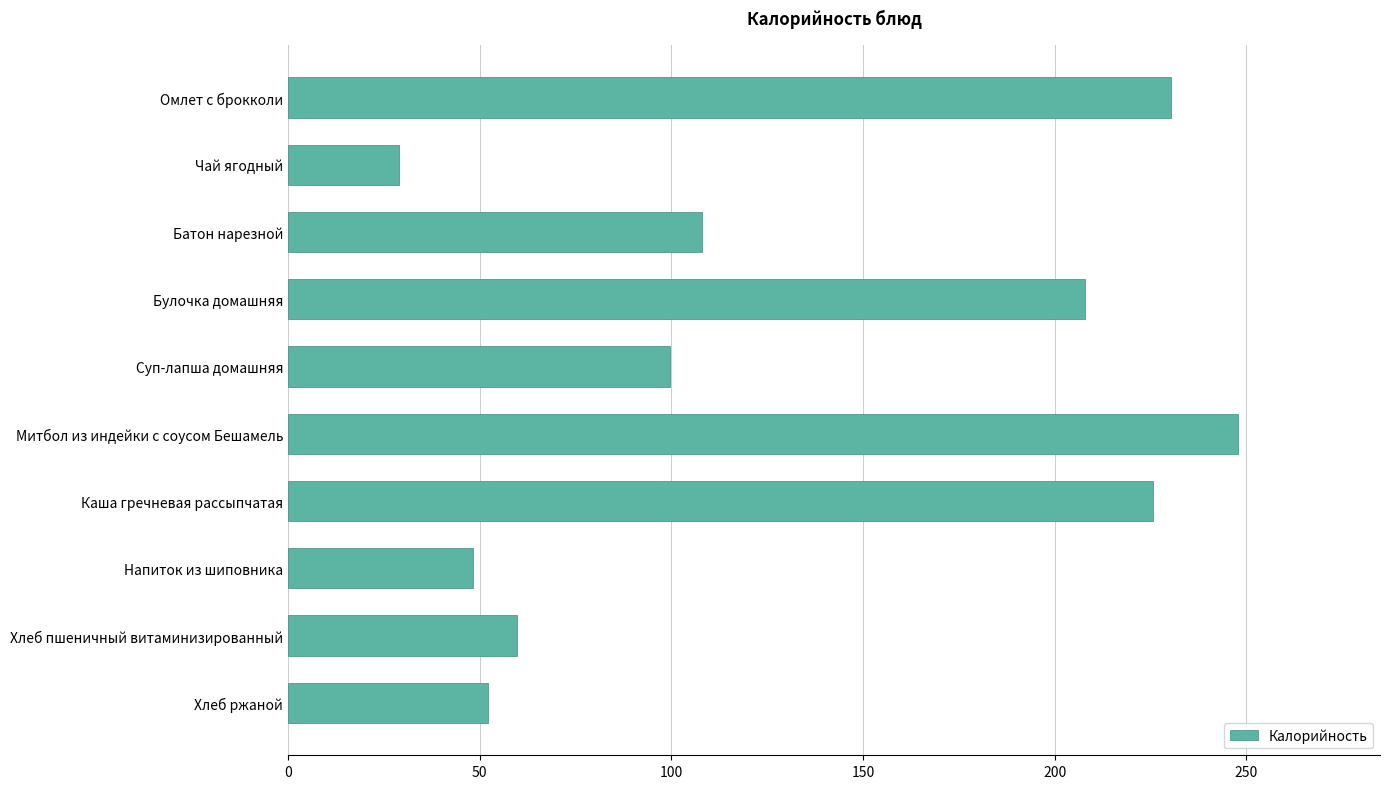

What is the ratio of the value at Митбол из индейки с соусом Бешамель to the value at Хлеб ржаной?

4.7